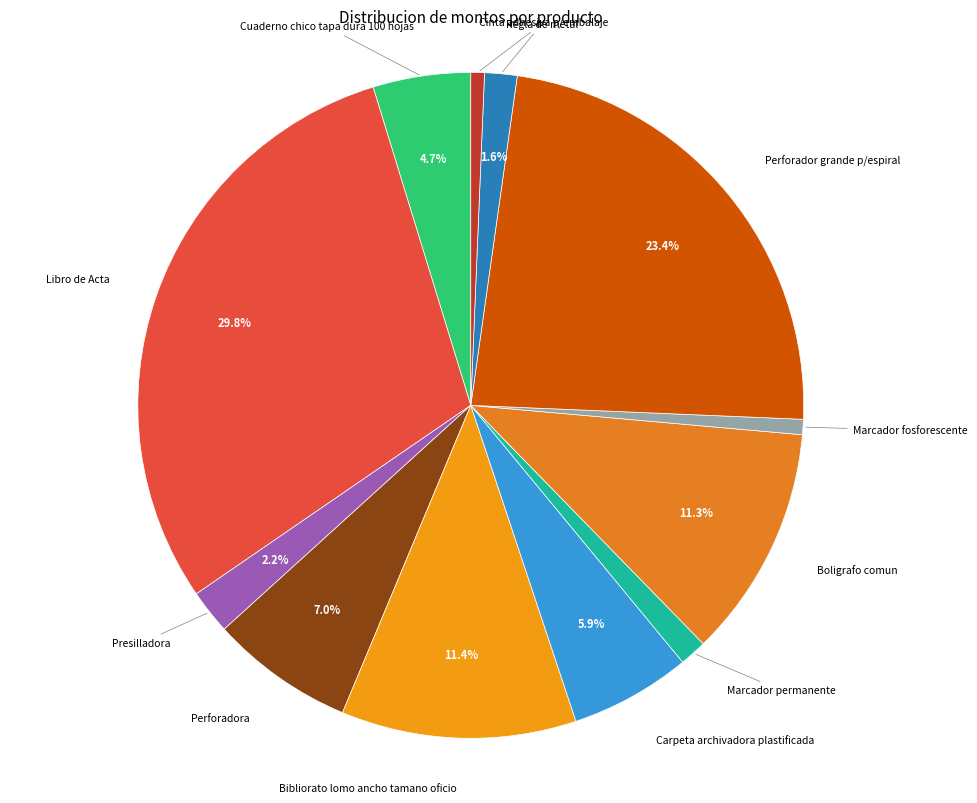

How many segments does this pie chart have?

12